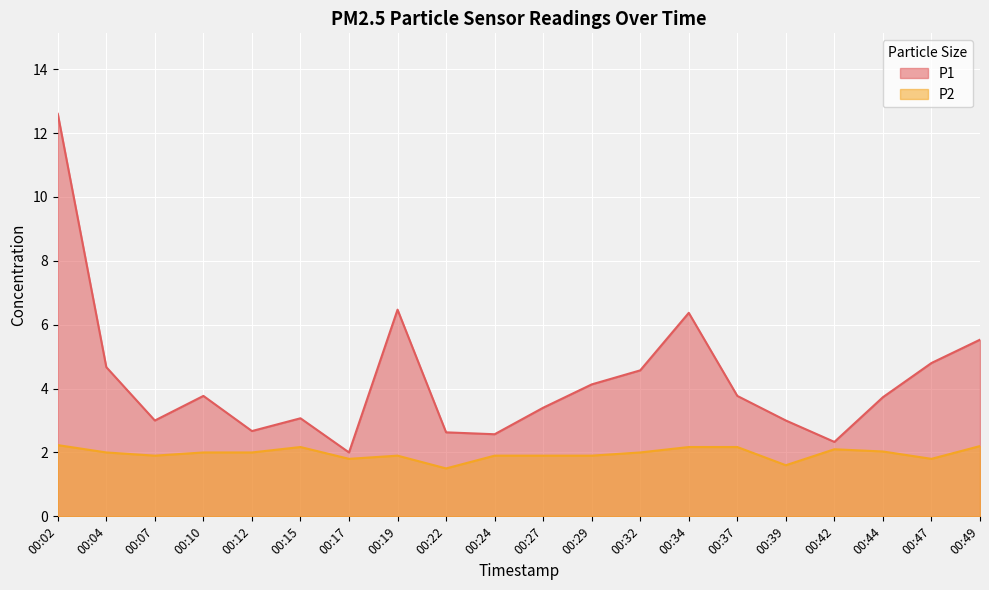

Rank the series by their maximum value, from lowest to highest.

P2, P1